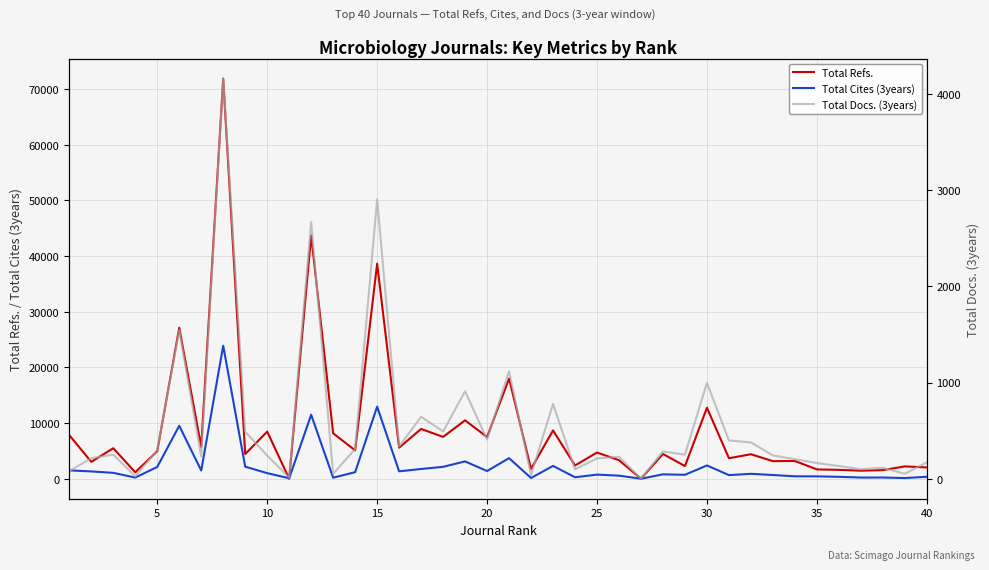

What is the highest value of the Total Refs. series?

71858